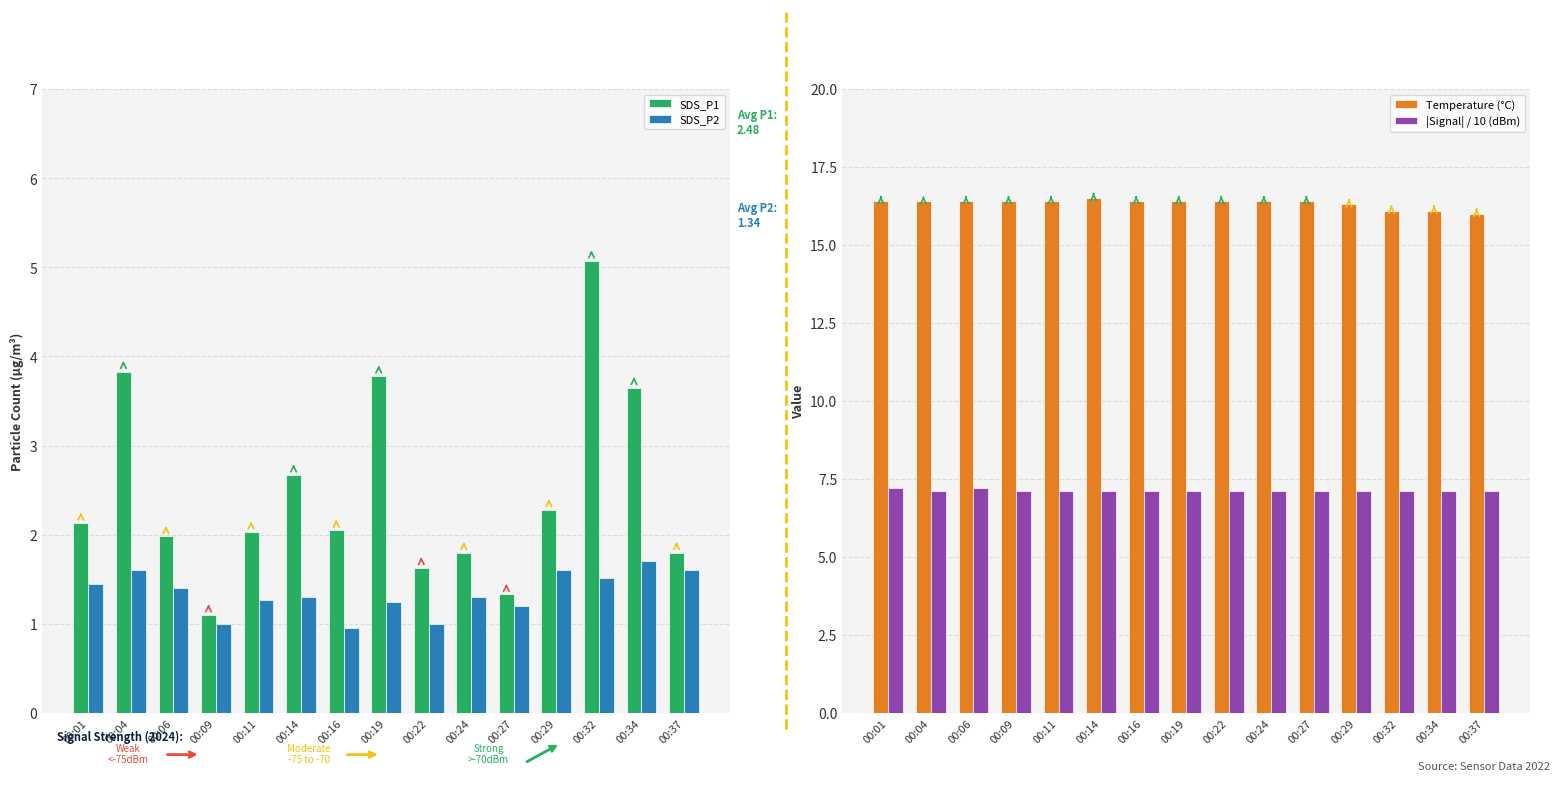

True or false: |Signal| / 10 (dBm) has a value of 7.1 at 00:24.

True